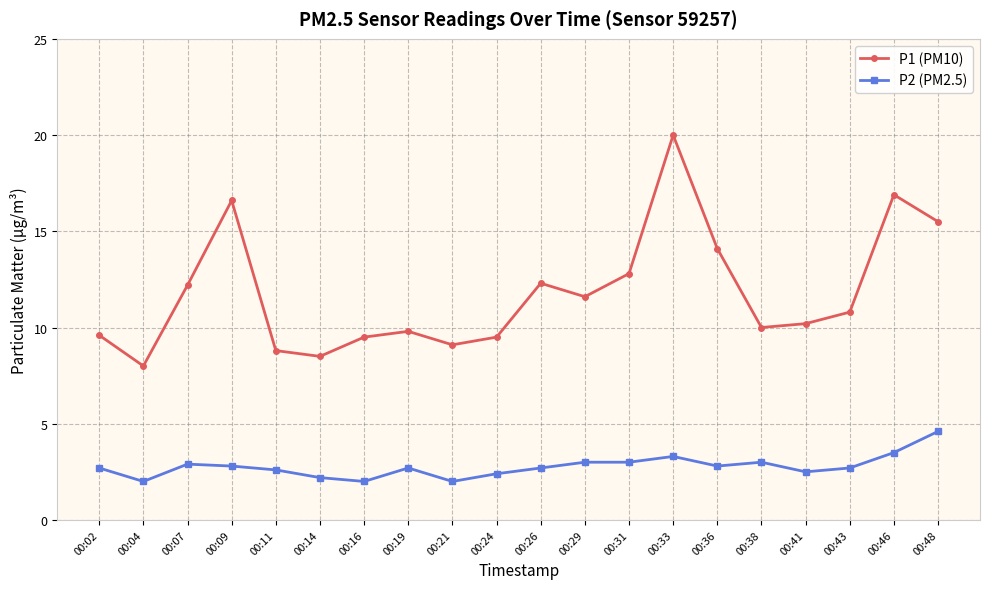

Which series has the largest total across all categories?

P1 (PM10)